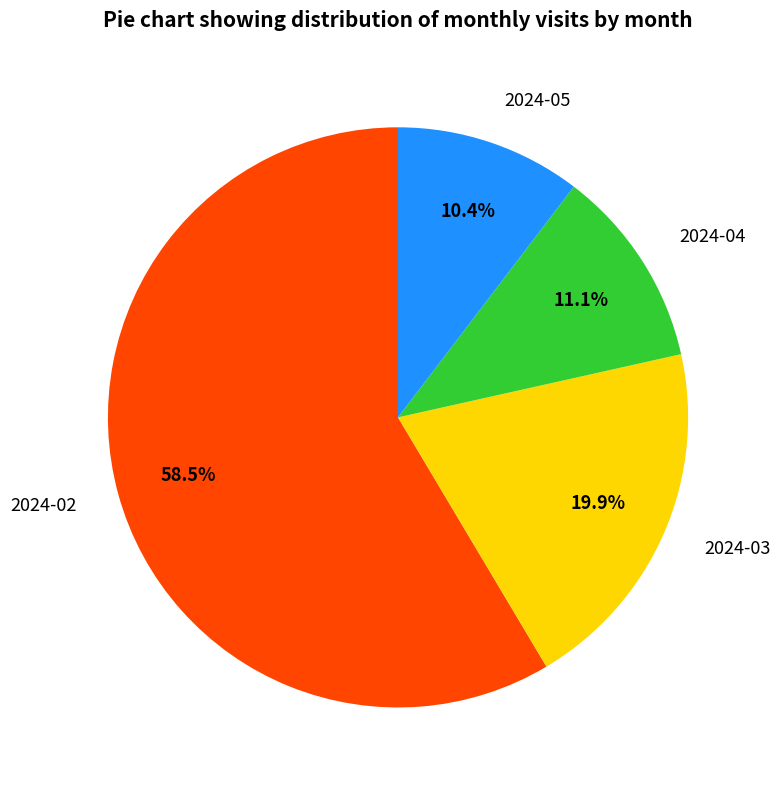

What is the ratio of the value at 2024-03 to the value at 2024-04?

1.8